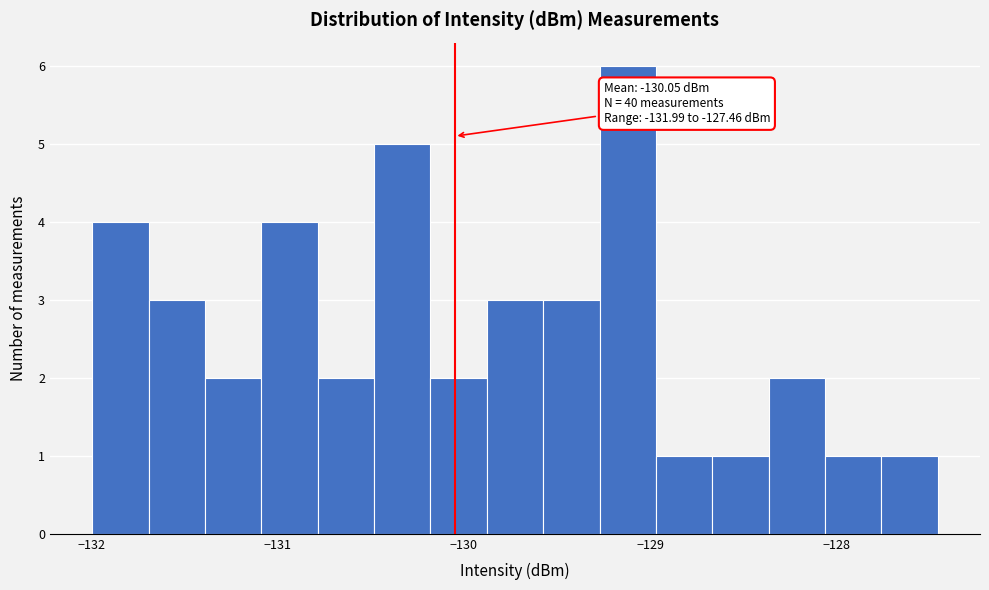

Read against the x-axis, roughly where is the centre of the tallest bar?

-129.1